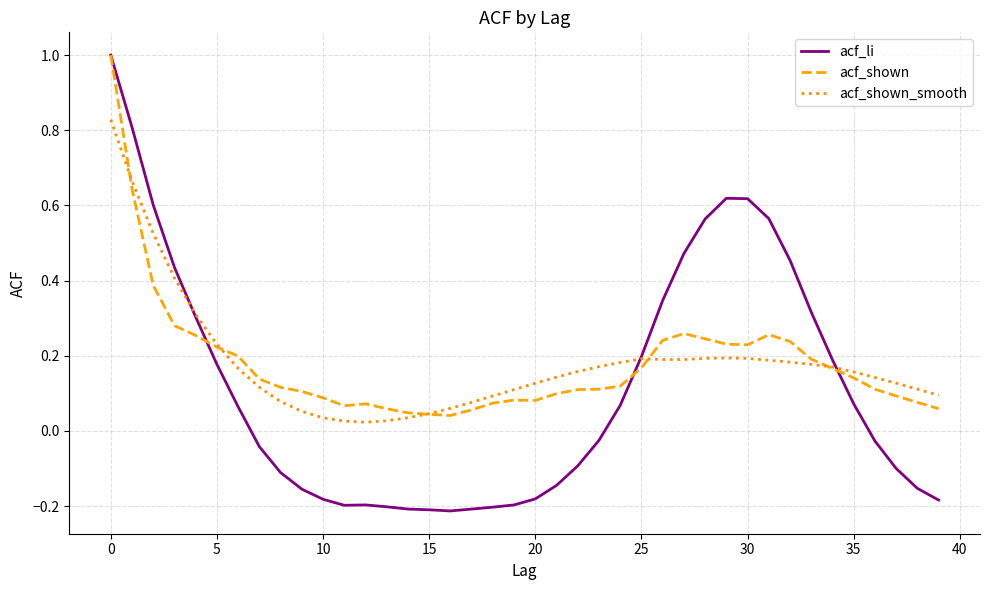

Which series has the largest range (max minus min)?

acf_li